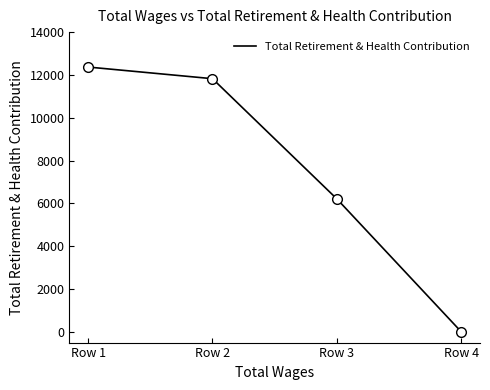

Is this an area chart (filled region under the line)?

No